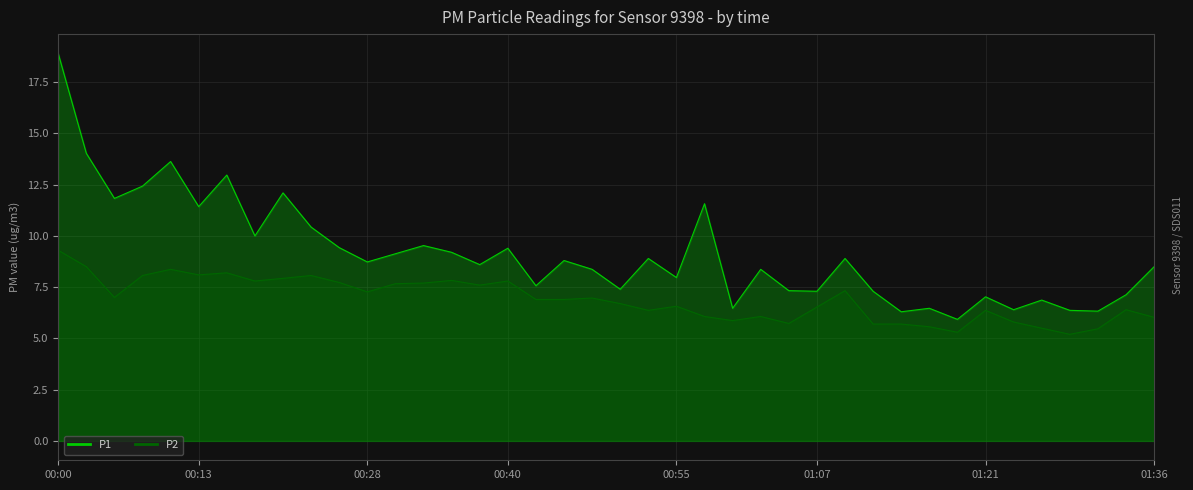

What is the minimum value for P2?

5.2